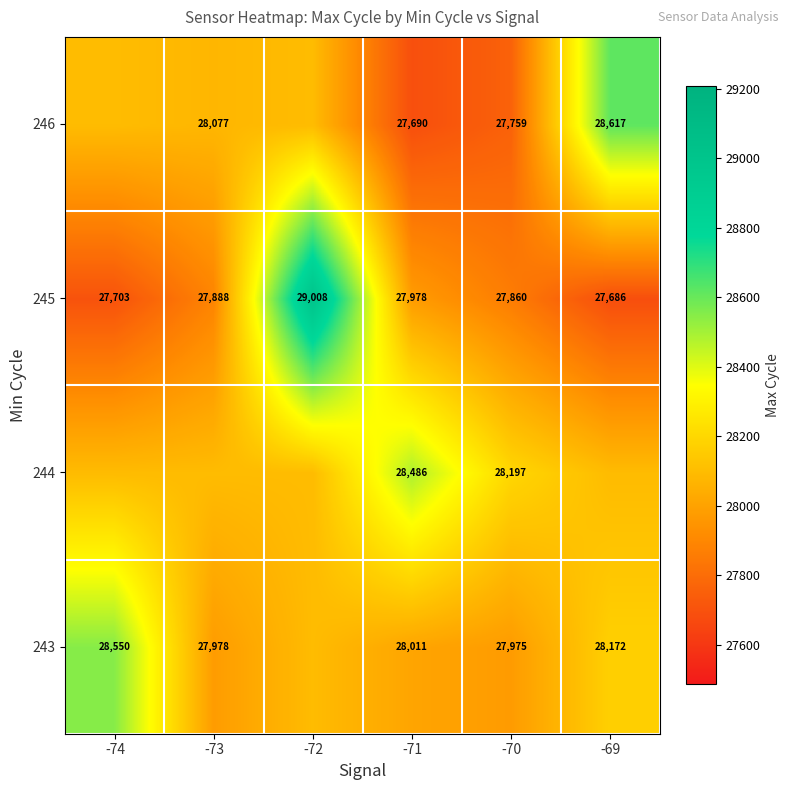

What is the difference between the maximum and minimum values in the 245 series?

1322.0